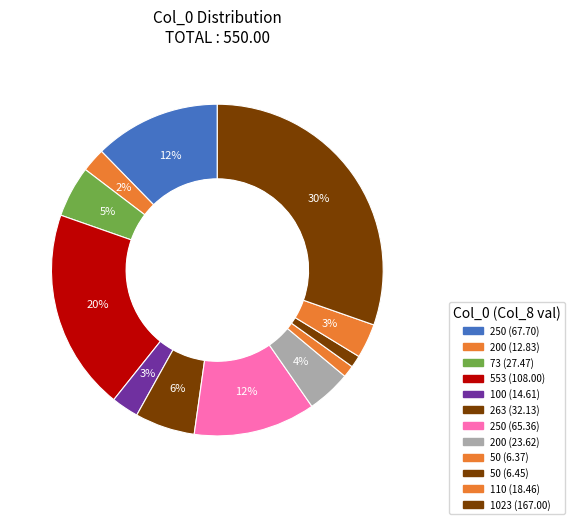

How many segments does this pie chart have?

12